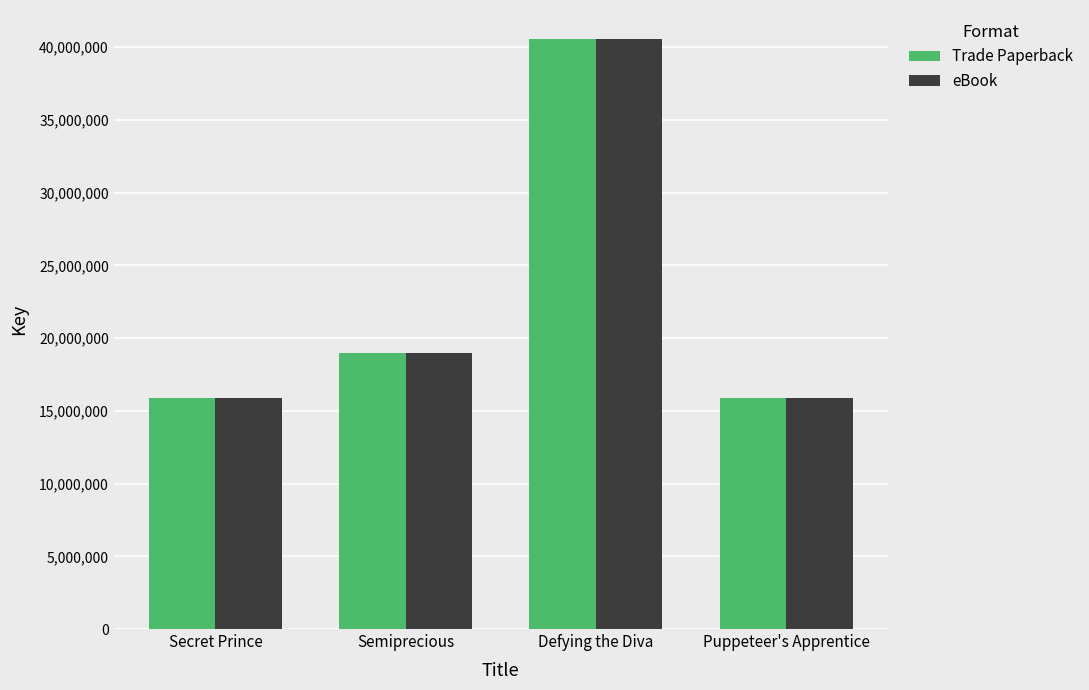

True or false: Trade Paperback has a value of 15883744 at Secret Prince.

True